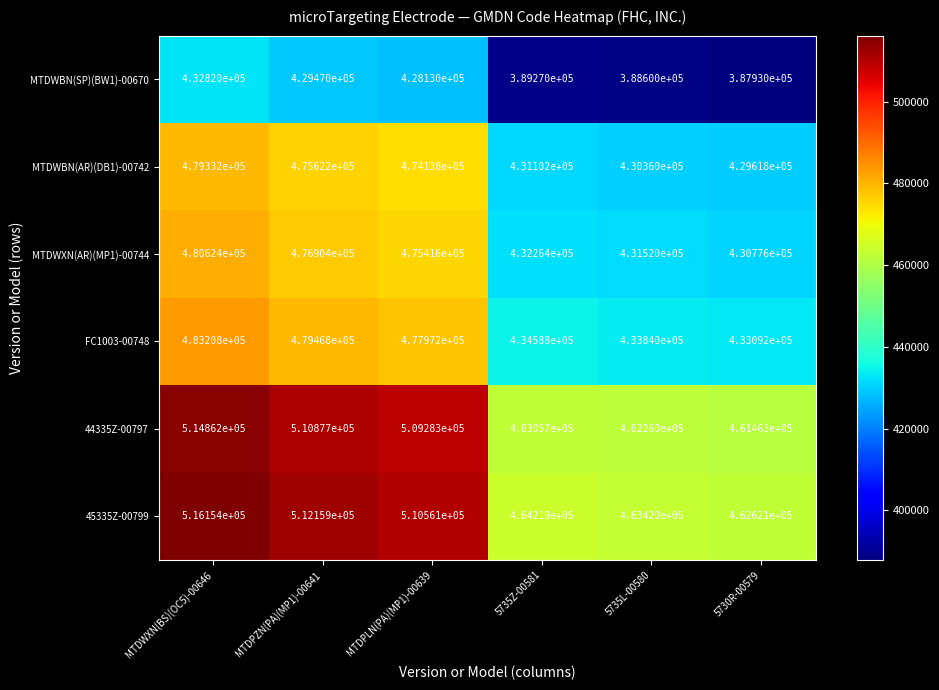

The value of FC1003-00748 at MTDPZN(PA)(MP1)-00641 is 479468. True or false?

True